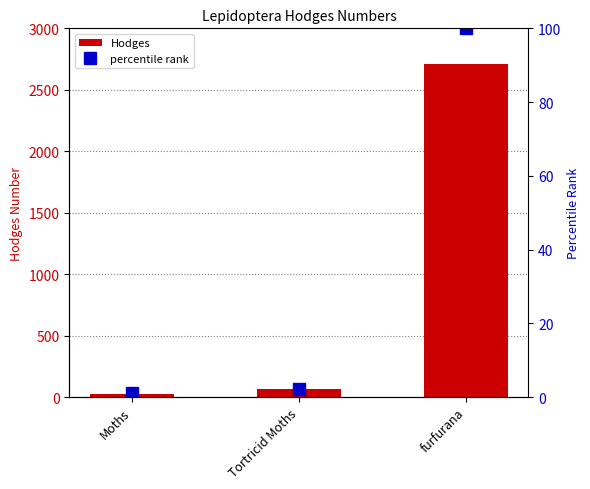

At which label is Hodges closest to 1367?

Tortricid Moths